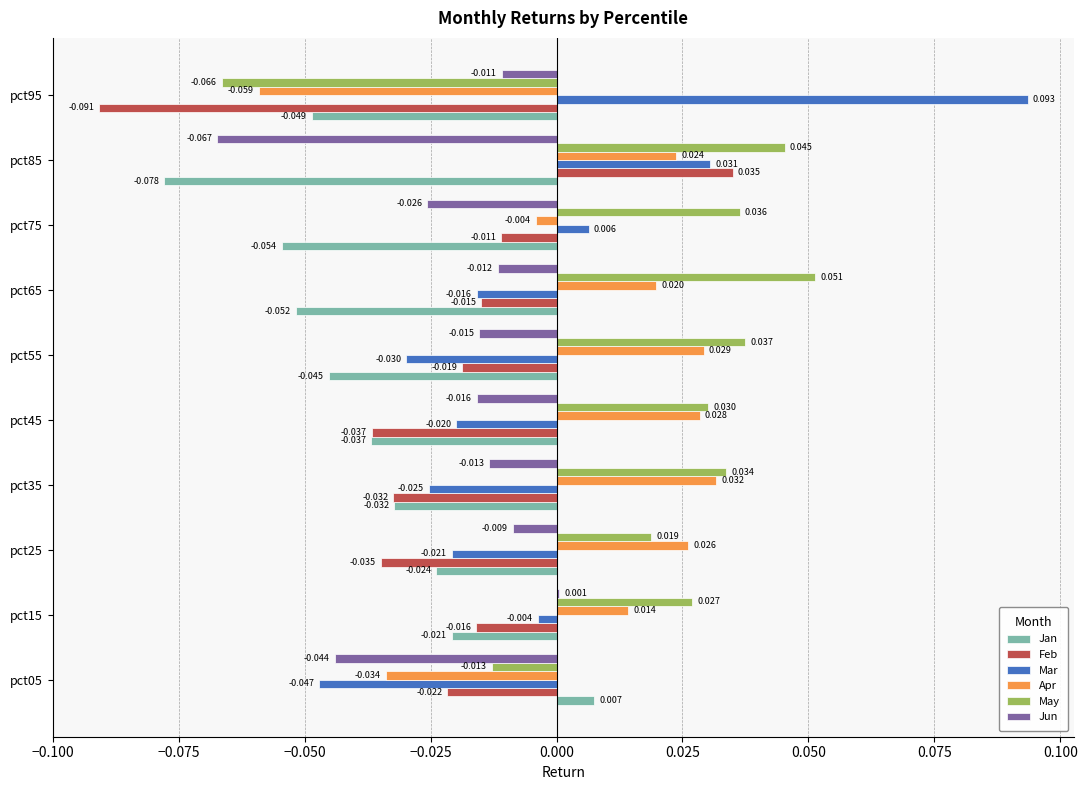

Between pct55 and pct75, which series saw the biggest shift?

Mar